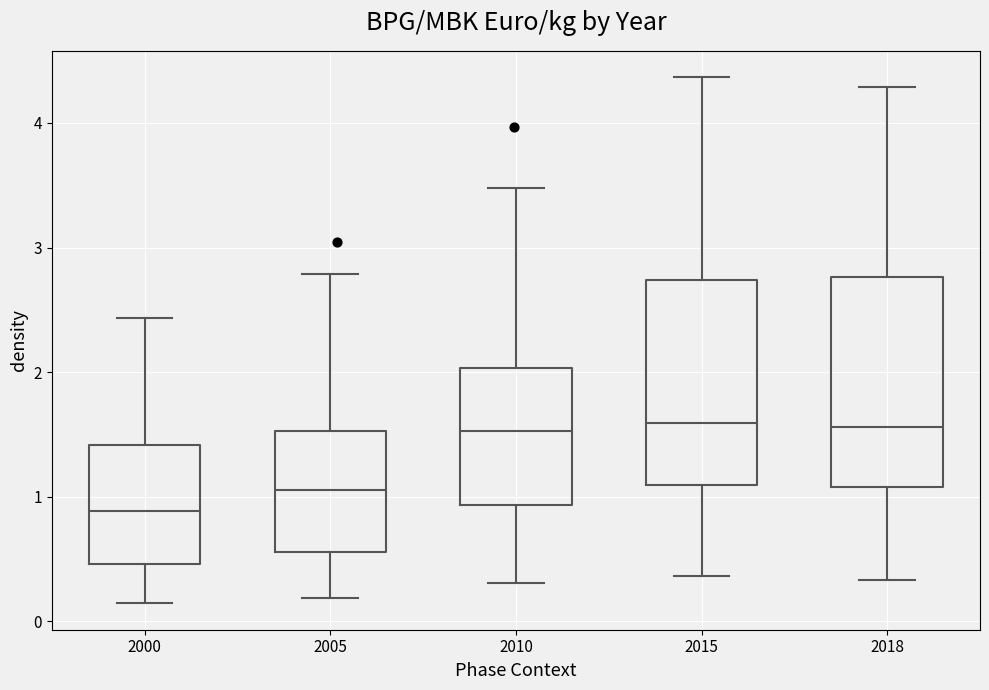

Reading left to right, transcribe this box plot: for each box, give where its median line is, the range the box spans, and where its two whiskers end, as read against the y-axis. The values are not printed on the chart, so give them approximately, as read against the axis.

2000: median 0.9, box 0.5 to 1.4, whiskers 0.1 to 2.4
2005: median 1.1, box 0.6 to 1.5, whiskers 0.2 to 2.8
2010: median 1.5, box 0.9 to 2.0, whiskers 0.3 to 3.5
2015: median 1.6, box 1.1 to 2.7, whiskers 0.4 to 4.4
2018: median 1.6, box 1.1 to 2.8, whiskers 0.3 to 4.3